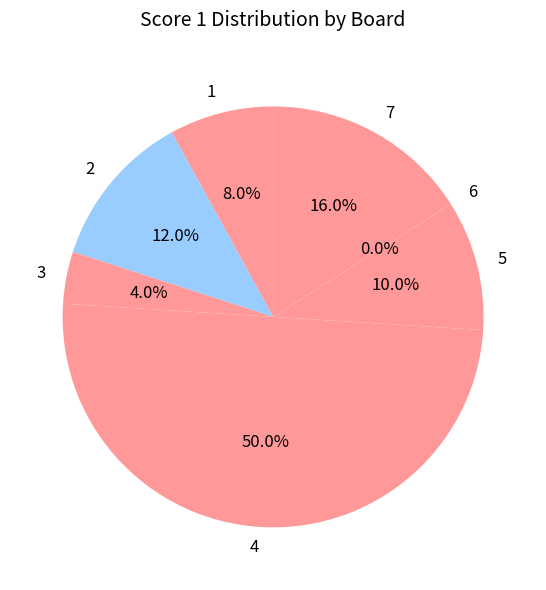

Rank the categories by value from lowest to highest.

6, 3, 1, 5, 2, 7, 4